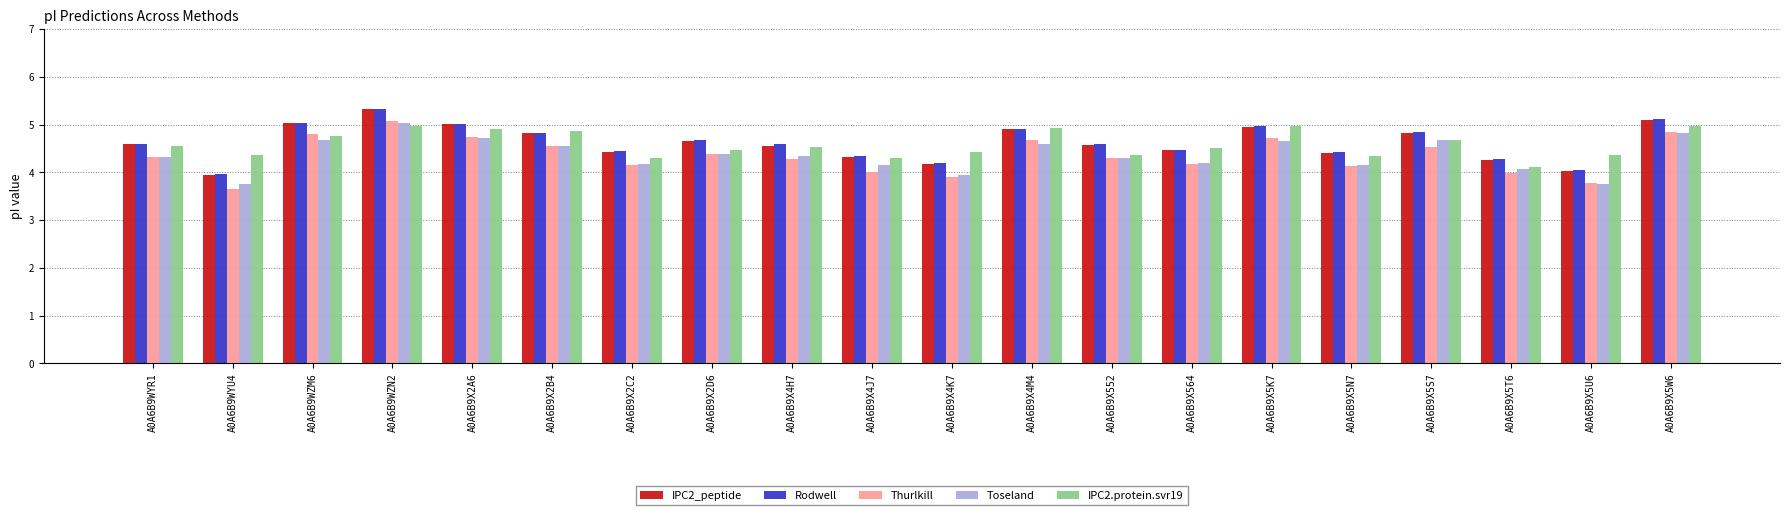

What is the average value of the Thurlkill series?

4.4